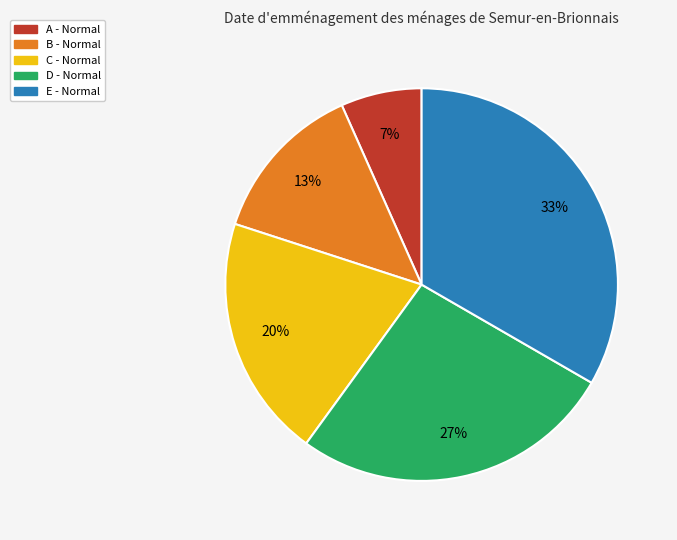

Which category has the biggest portion of the pie?

E